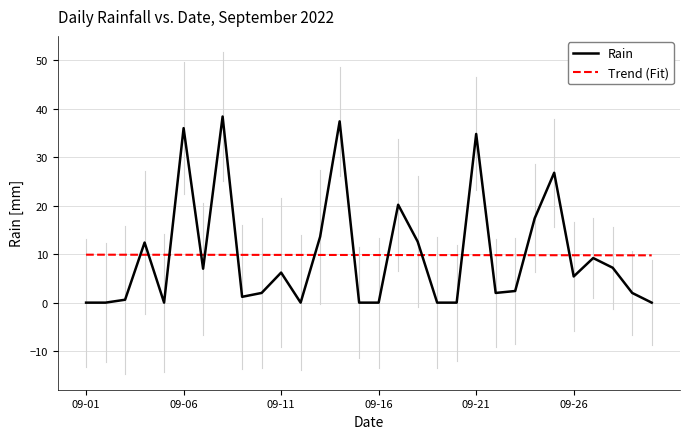

List the series in order of their peak value, lowest first.

Trend (Fit), Rain